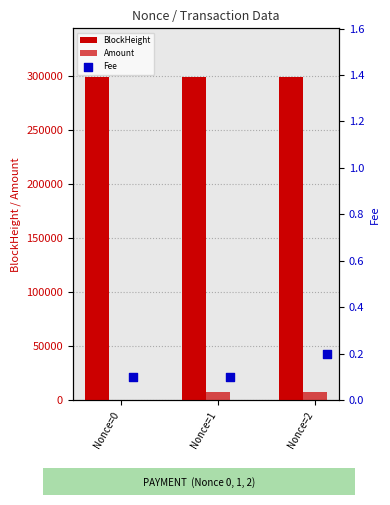

What are all the series names shown in the legend?

BlockHeight, Amount, Fee